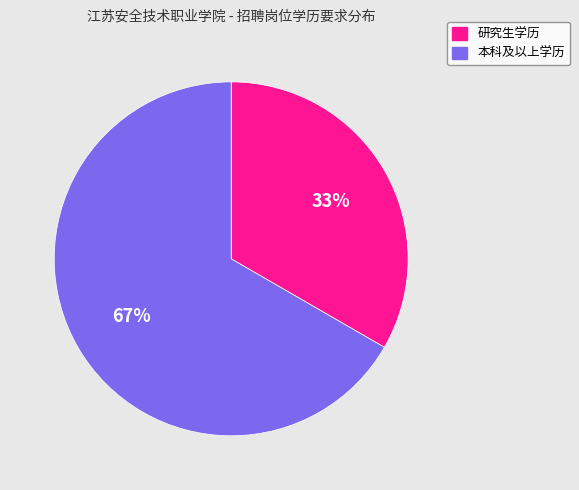

To the nearest percent, what is the average slice percentage?

50%